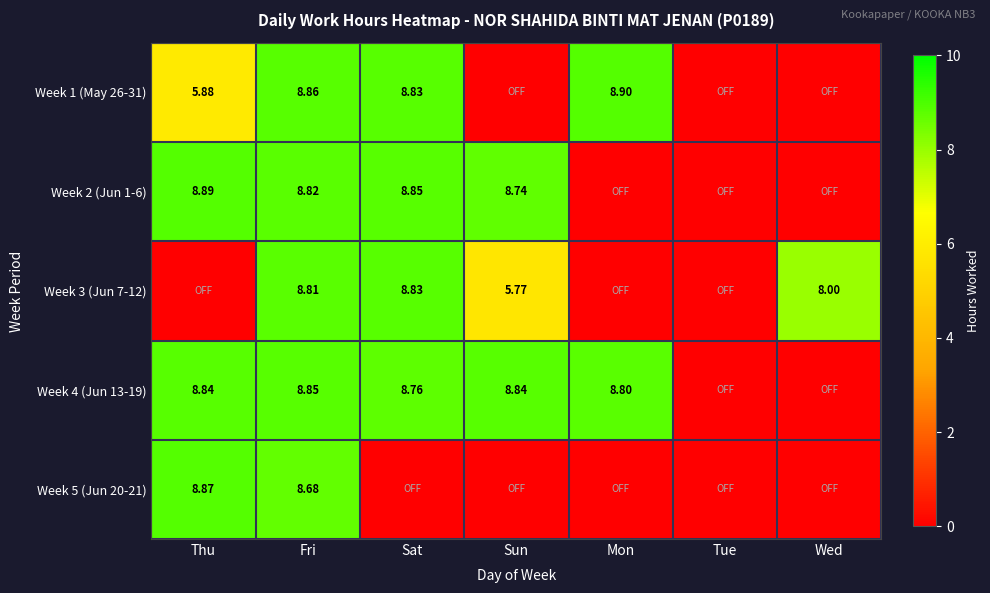

Which label corresponds to the smallest value in the chart?

Sun